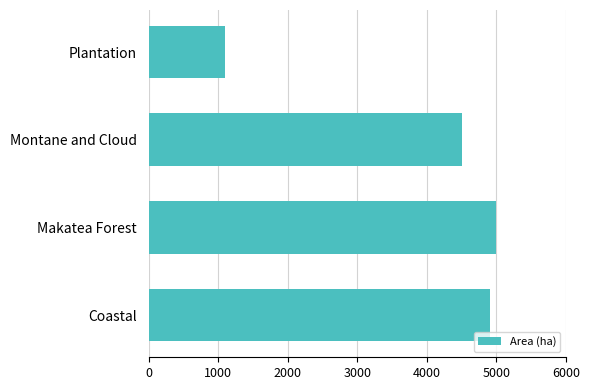

Are the bars grouped side by side (vs. stacked)?

No